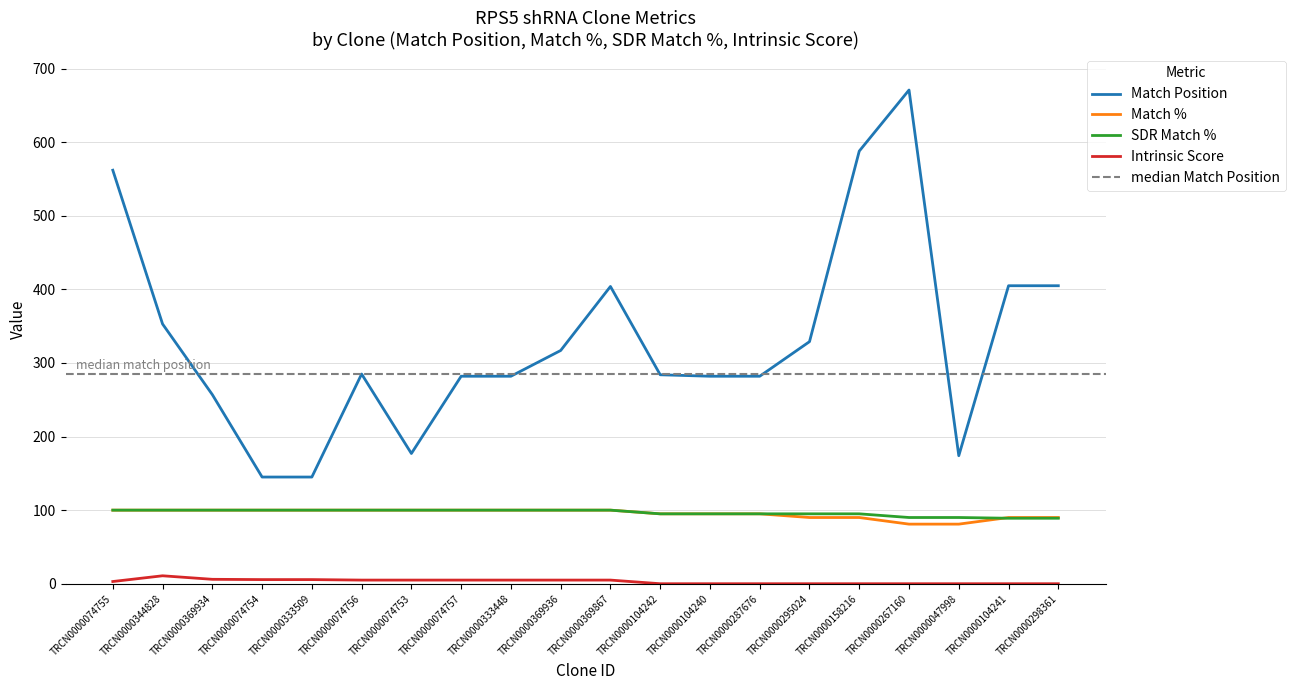

The value of Intrinsic Score at TRCN0000333448 is 5.0. True or false?

True